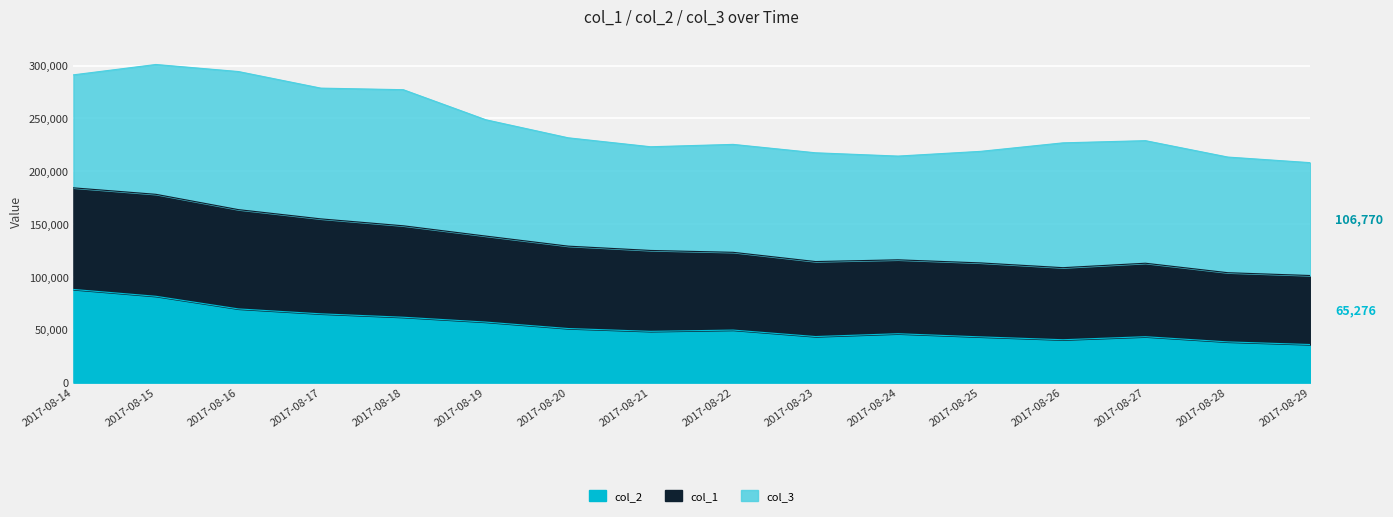

In col_1, how many points are lower than both neighbors (excluding endpoints)?

2